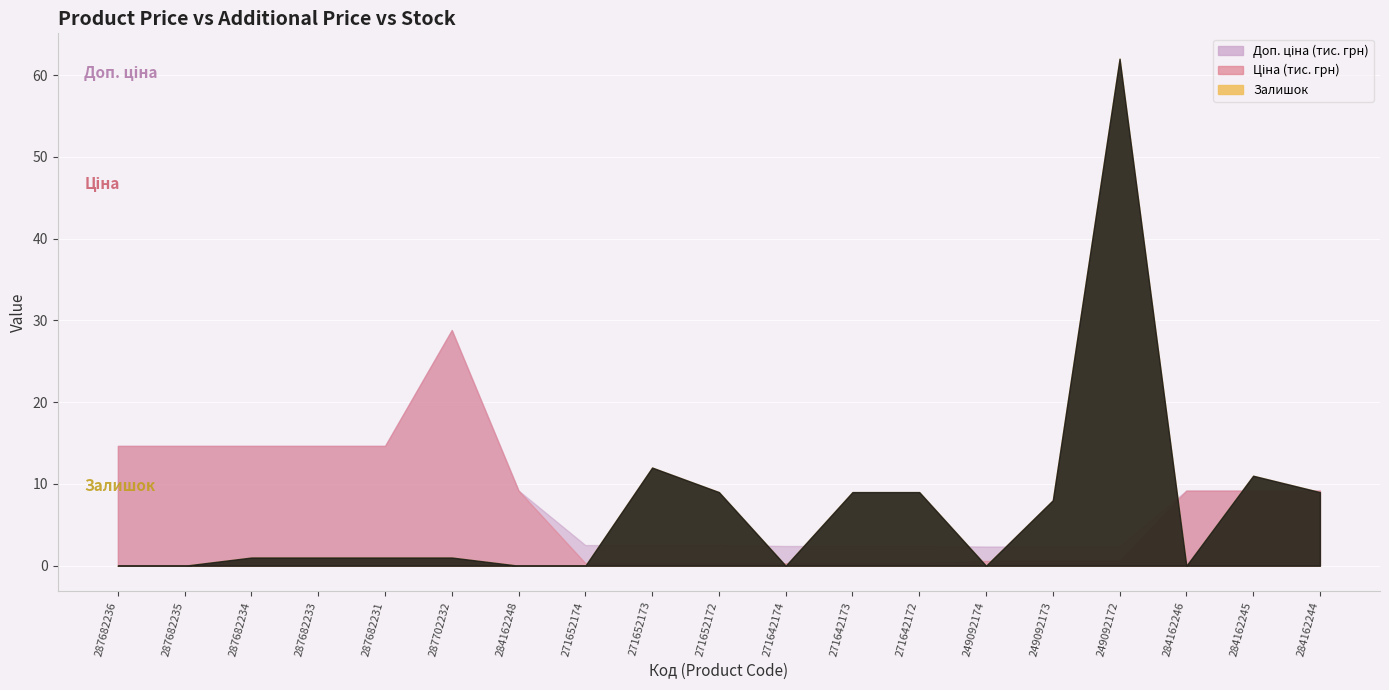

Is it true that Залишок equals 11.0 at 284162245?

True